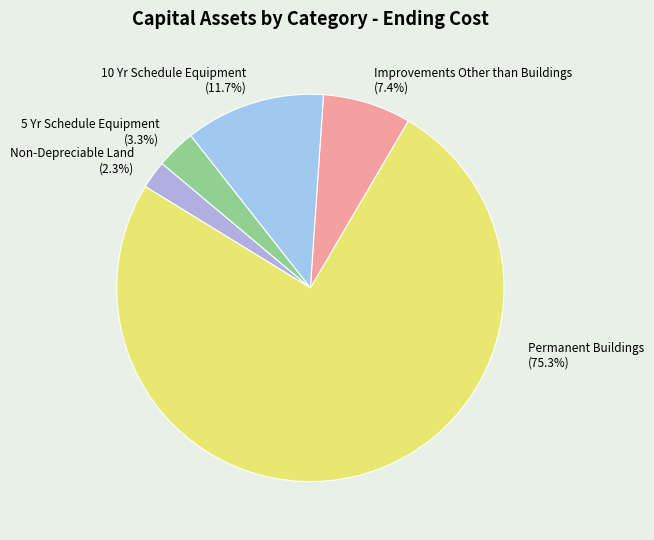

How many segments does this pie chart have?

5